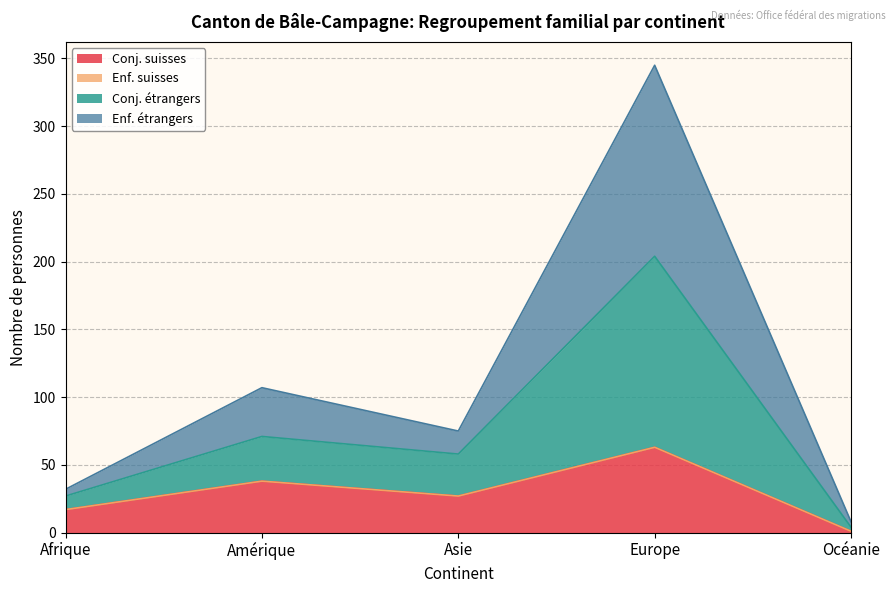

True or false: Regroupement familial de suisses (Enfant) and Regroupement familial d'étrangers (Conjoint) intersect in this chart.

False